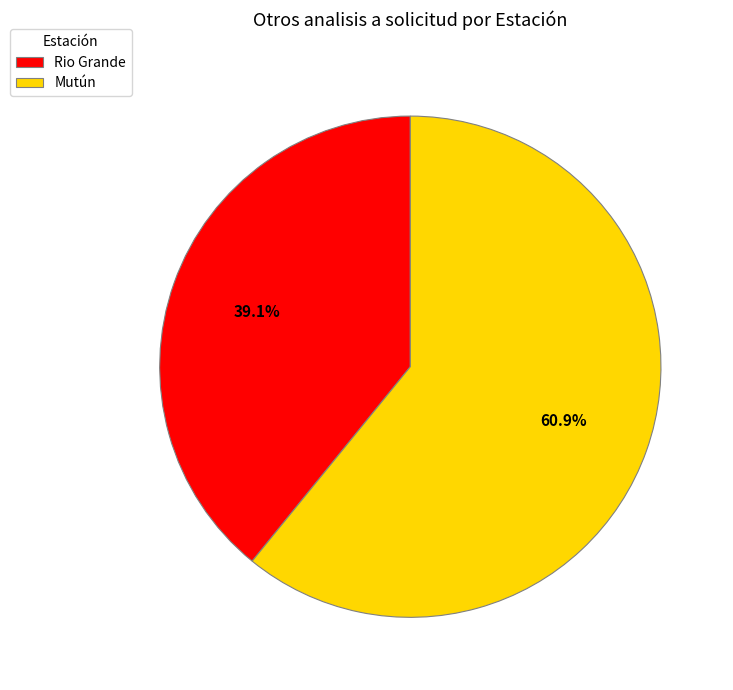

What is the smallest slice in the pie chart?

Rio Grande